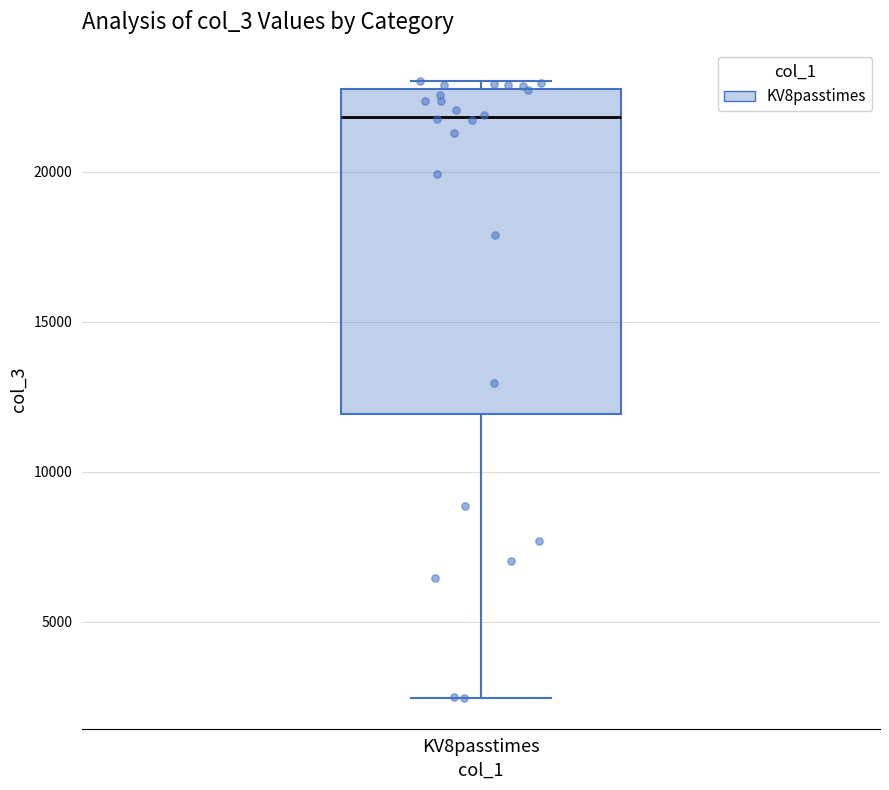

Where does the lower whisker of the box for KV8passtimes end on the y-axis? The values are not printed on the chart, so give them approximately, as read against the axis.

2500